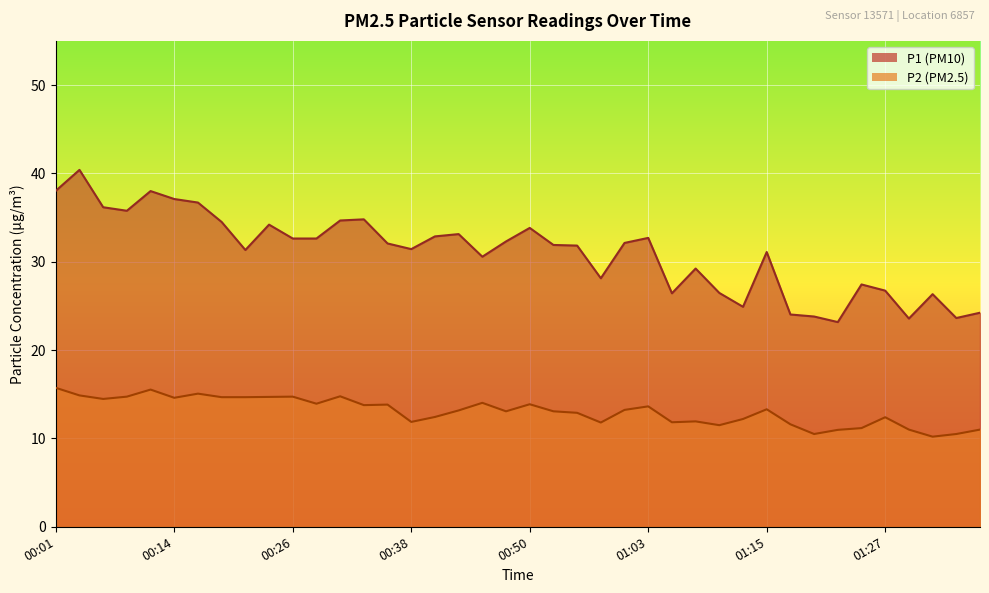

Reading left to right, extract all data points from this chart.

P1: 38.0	40.4	36.2	35.8	38.0	37.1	36.7	34.5	31.3	34.2	32.6	32.6	34.7	34.8	32.1	31.4	32.9	33.1	30.6	32.3	33.8	31.9	31.8	28.1	32.1	32.7	26.4	29.2	26.5	24.9	31.1	24.0	23.8	23.2	27.4	26.7	23.6	26.3	23.6	24.2
P2: 15.7	14.9	14.5	14.7	15.5	14.6	15.1	14.7	14.7	14.7	14.7	13.9	14.8	13.8	13.8	11.9	12.4	13.2	14.0	13.1	13.9	13.1	12.9	11.8	13.2	13.6	11.8	11.9	11.5	12.2	13.3	11.6	10.5	11.0	11.2	12.4	11.0	10.2	10.5	11.0